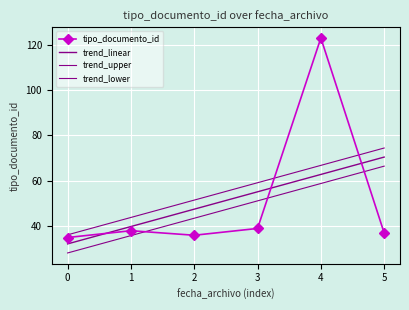

At which category does tipo_documento_id reach its first local peak?

1